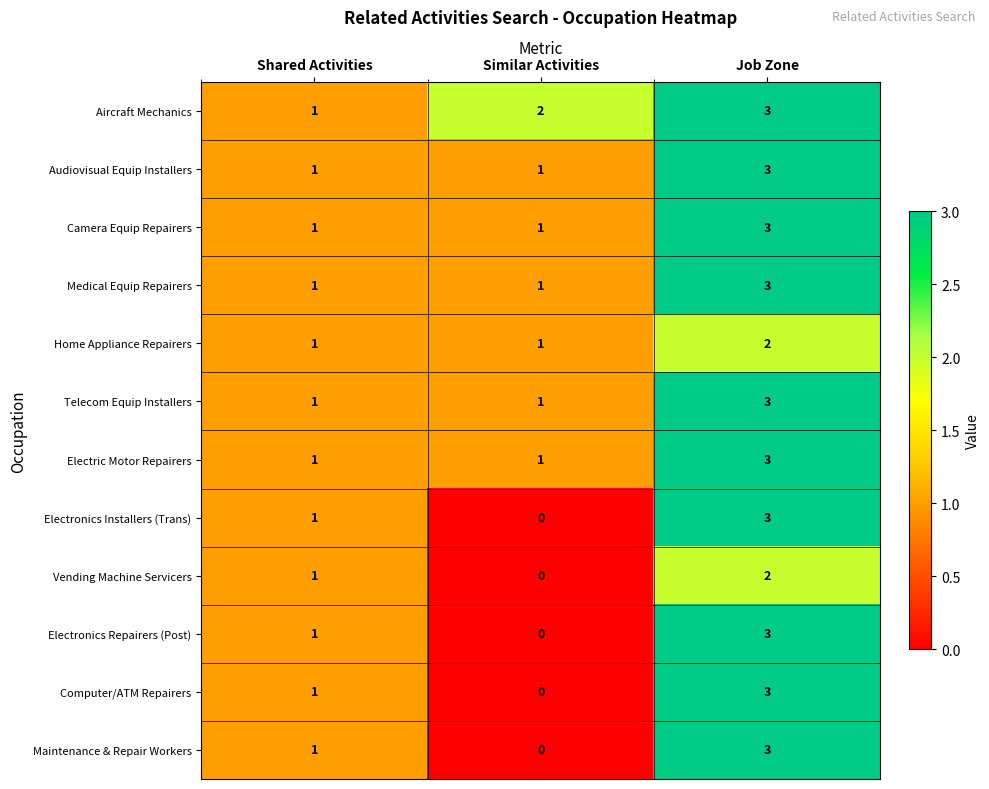

Which category has the highest value in the Camera Equip Repairers series?

Job Zone